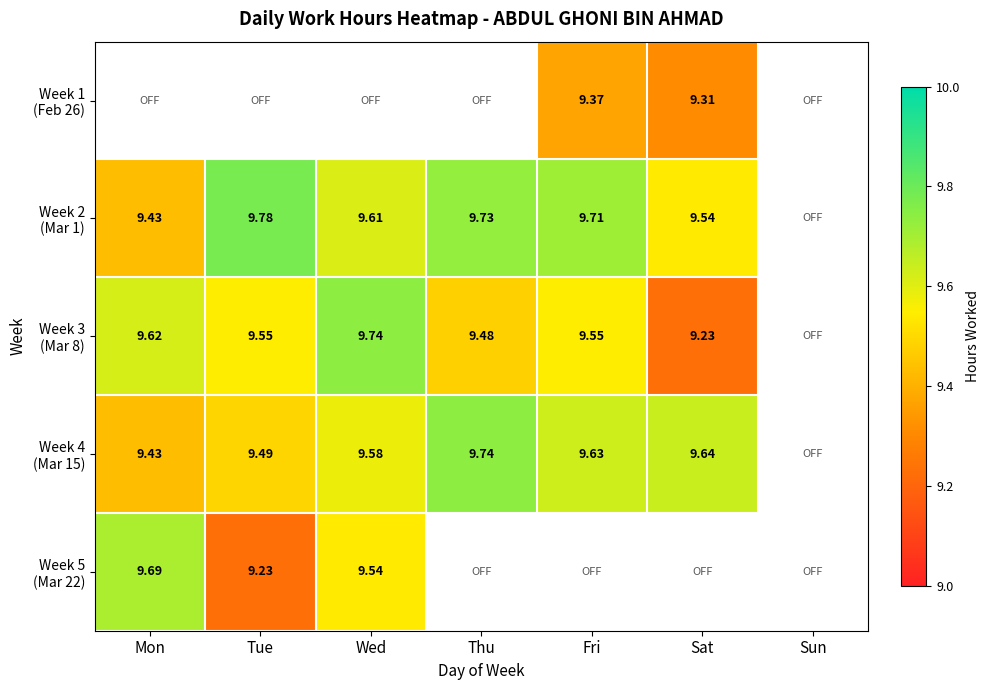

True or false: Week 3 (Mar 8) has a value of 9.6 at Fri.

True